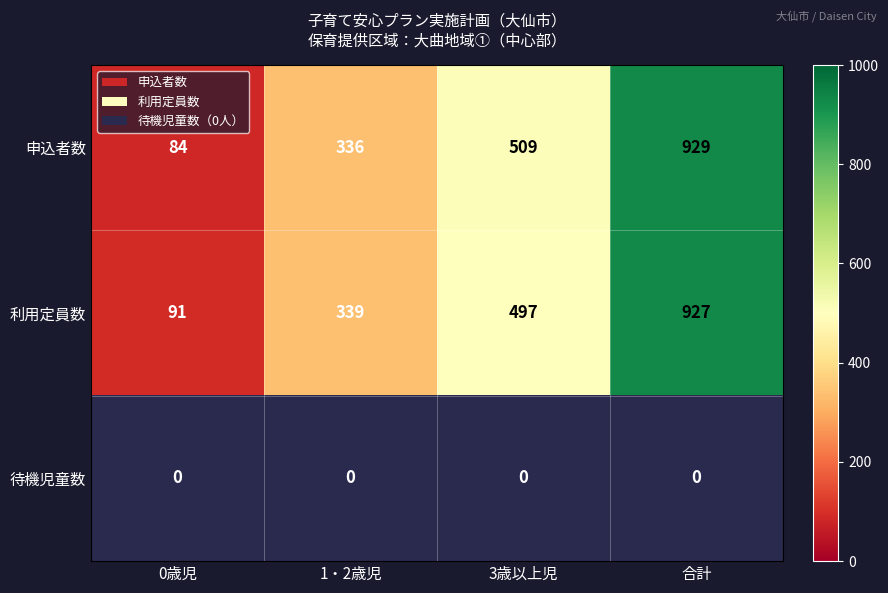

At 合計, list the series in order from smallest to largest.

待機児童数, 利用定員数, 申込者数